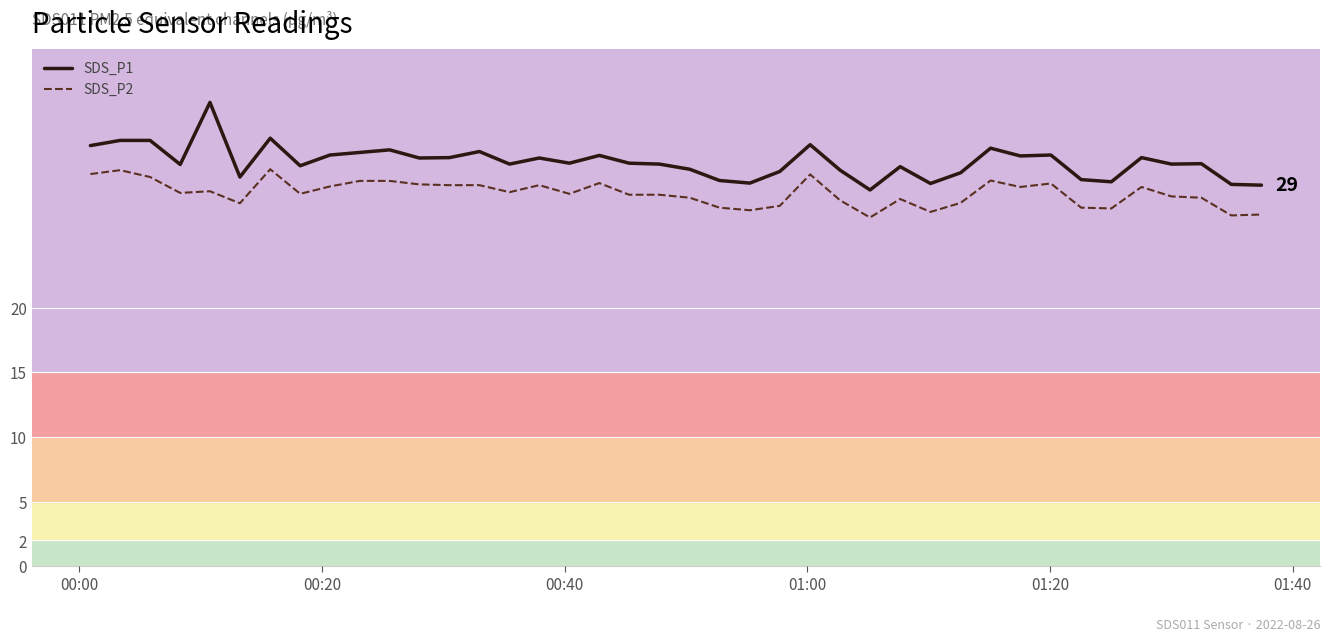

What is the average value of the SDS_P2 series?

28.9